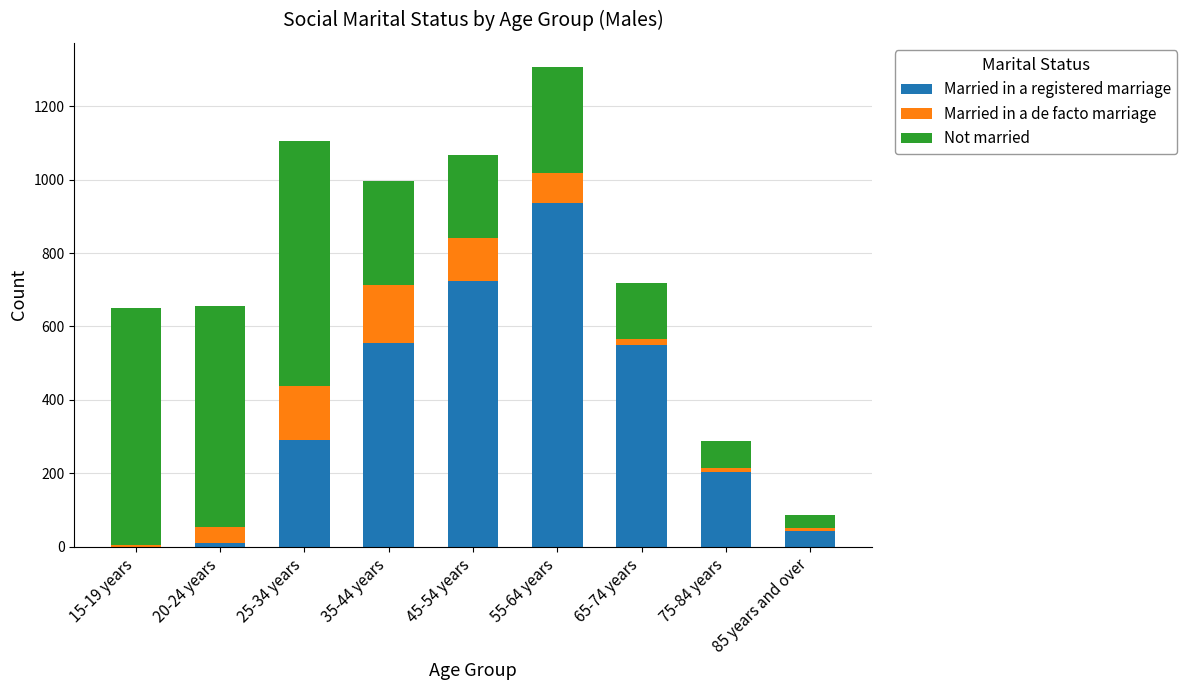

True or false: Married in a registered marriage has a value of 290 at 75-84 years.

False